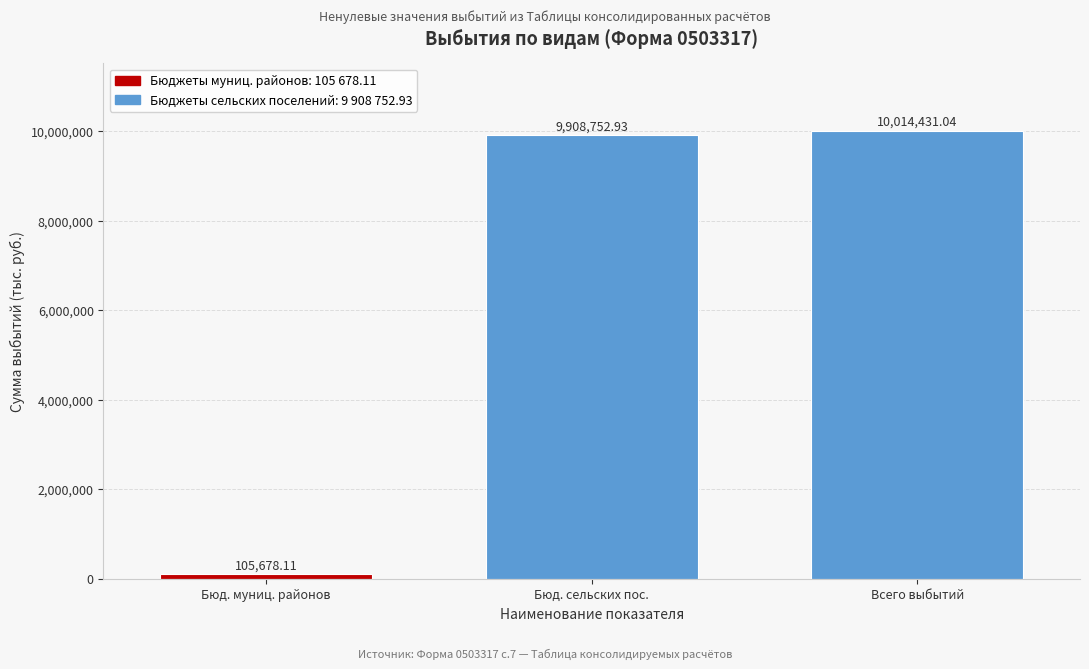

List the labels in order of value, smallest first.

Бюд. муниц. районов, Бюд. сельских пос., Всего выбытий